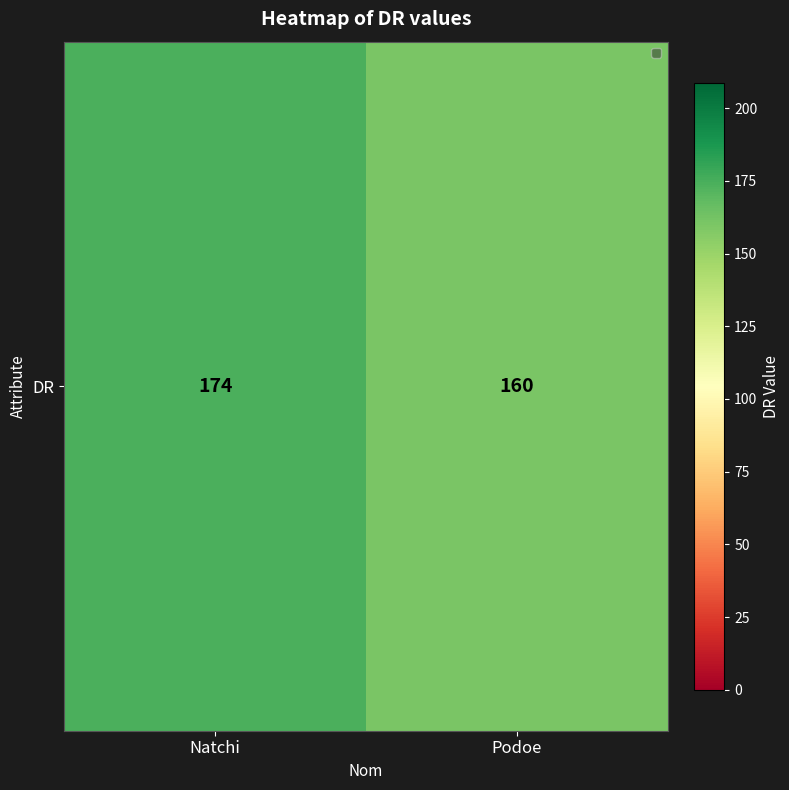

At which category does the chart reach its peak across all series?

Natchi